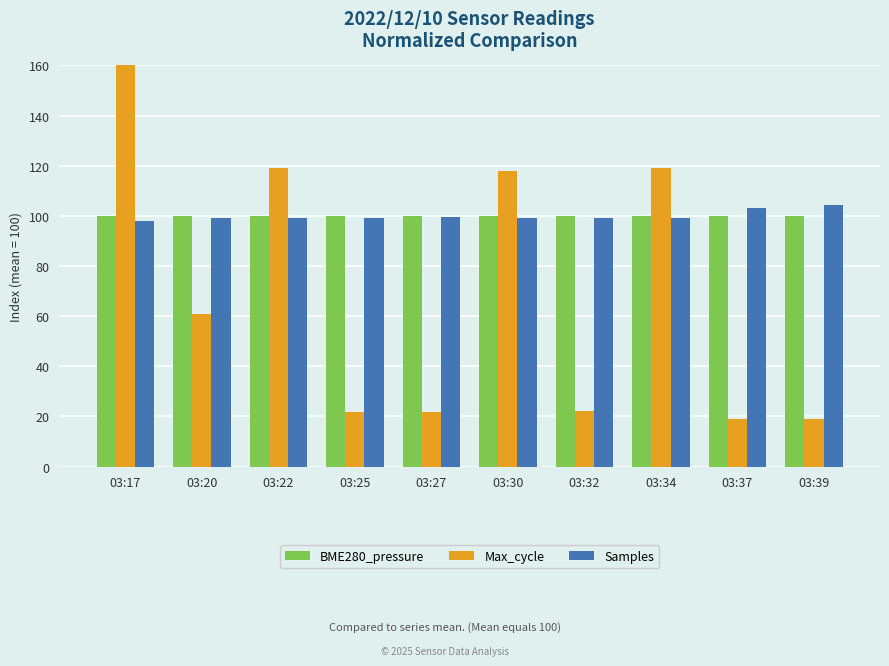

The Samples series shows 50.3 at 03:27. True or false?

False